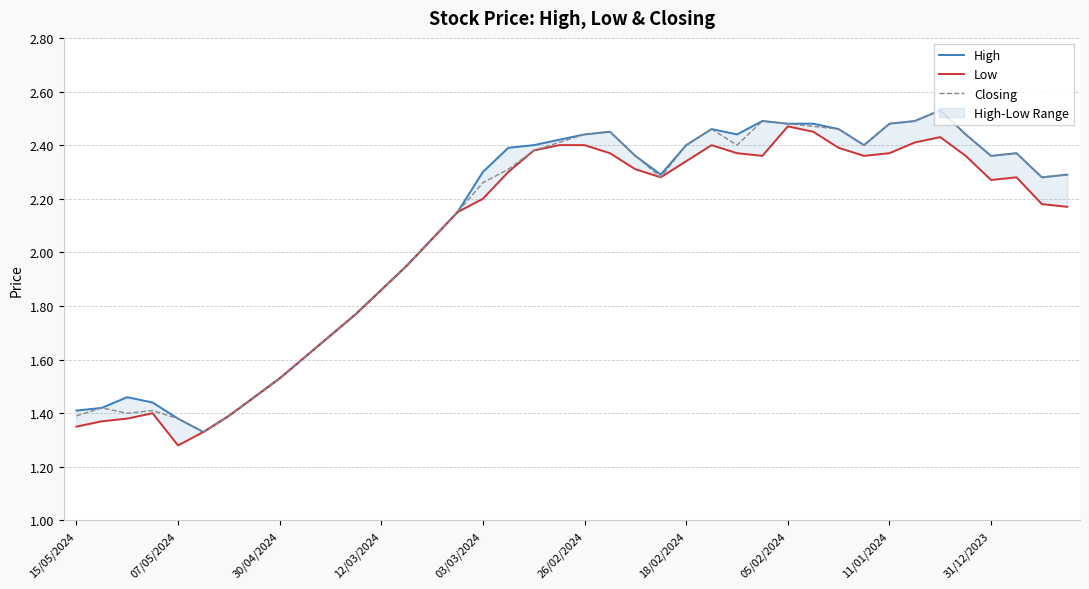

Rank the series by their maximum value, from highest to lowest.

High, Closing, Low